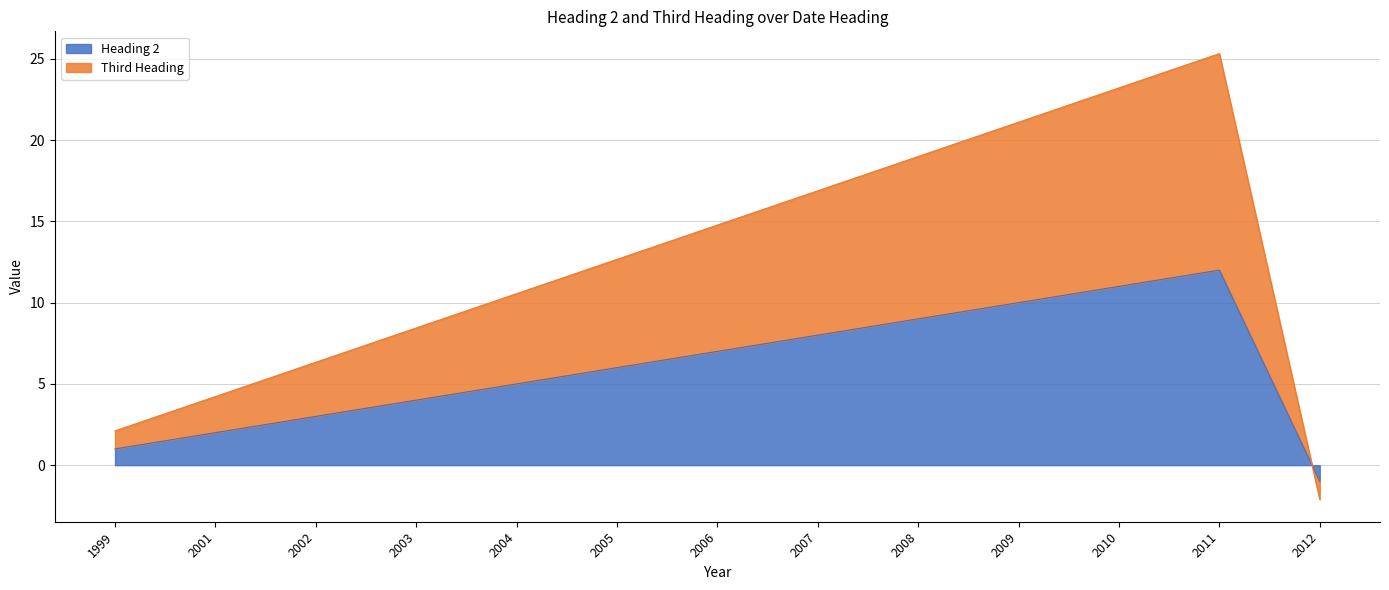

At 2011, list the series in order from smallest to largest.

Heading 2, Third Heading